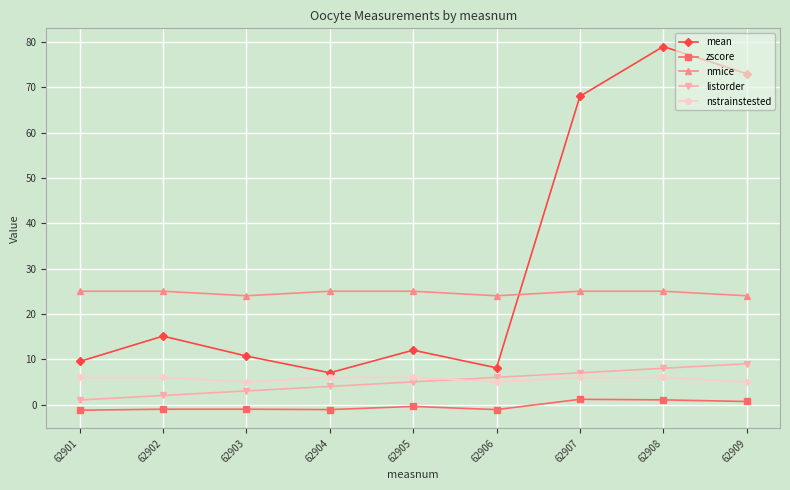

Which series has the largest range (max minus min)?

mean